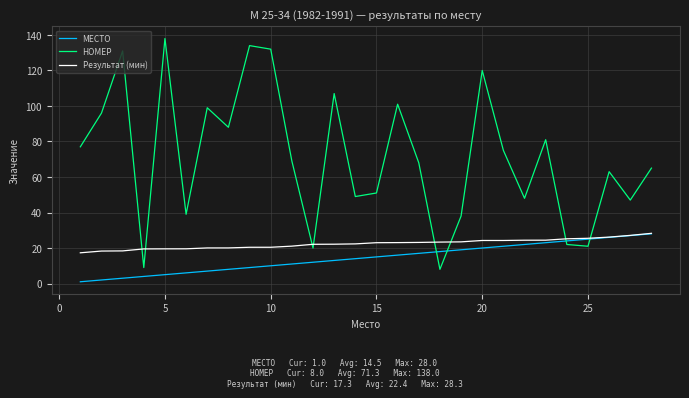

Which series has the widest spread of values?

НОМЕР